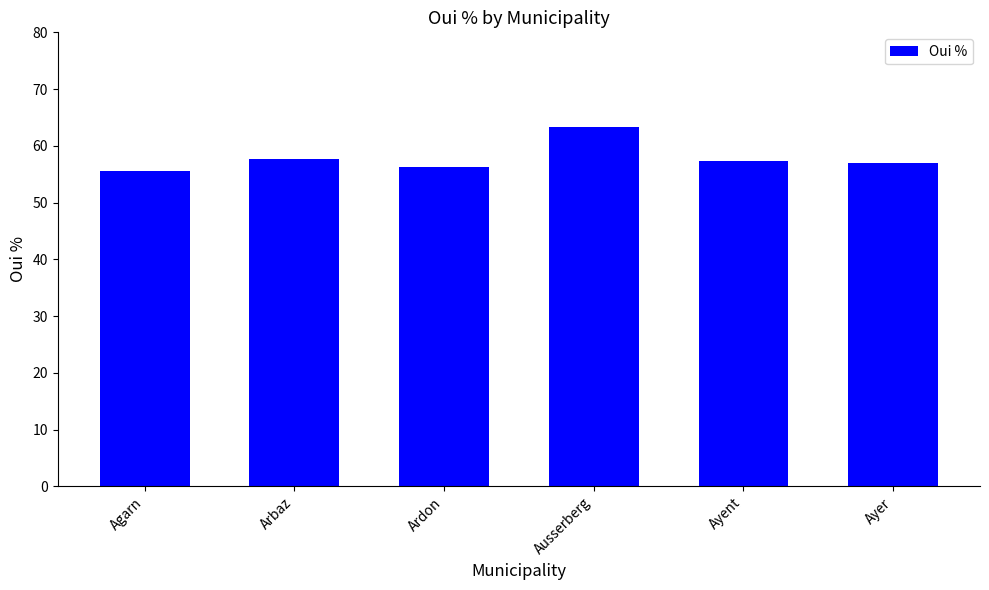

How many distinct data groups are displayed?

1